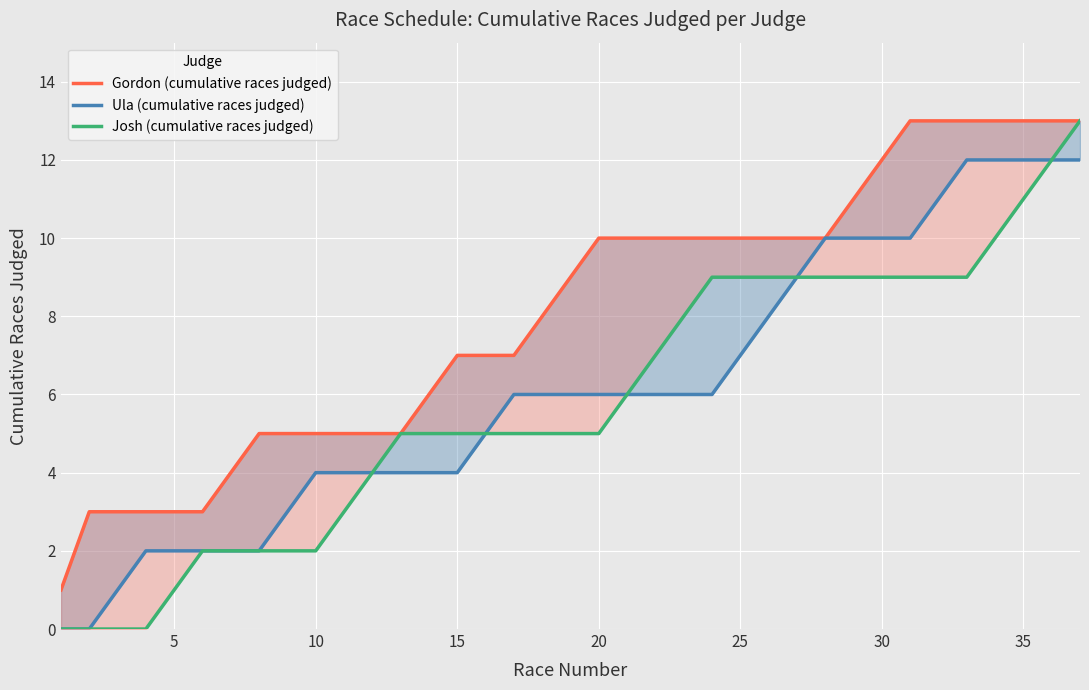

The value of Ula (cumulative races judged) at 30 is 1. True or false?

False